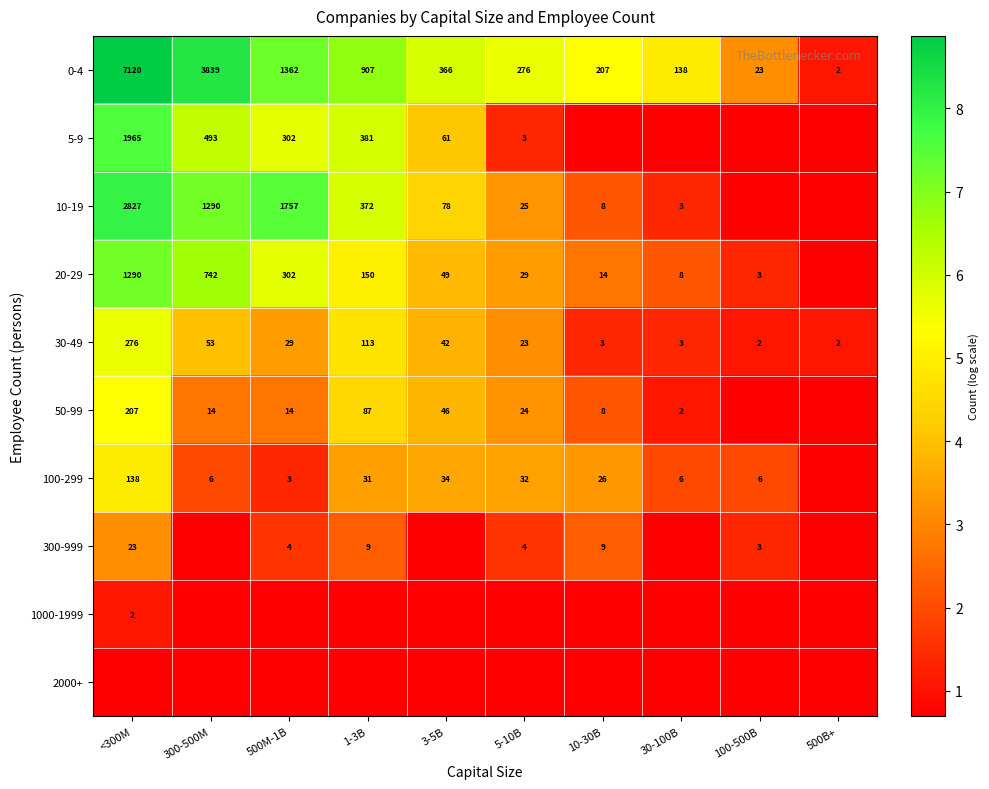

Which label corresponds to the largest value in the chart?

<300M